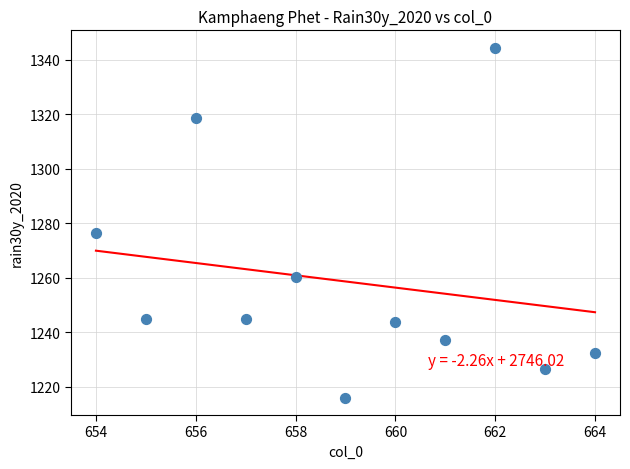

What Y value in the scatter plot is closest to 1280?

1276.5